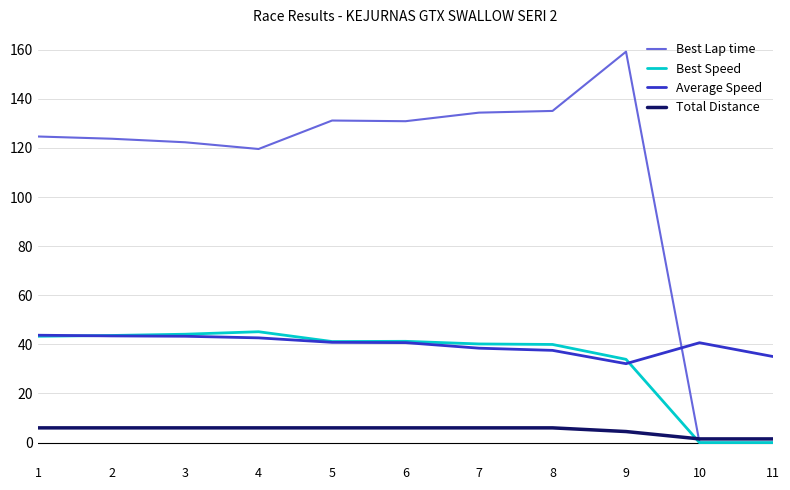

List the series in order of their peak value, highest first.

Best Lap time, Best Speed, Average Speed, Total Distance